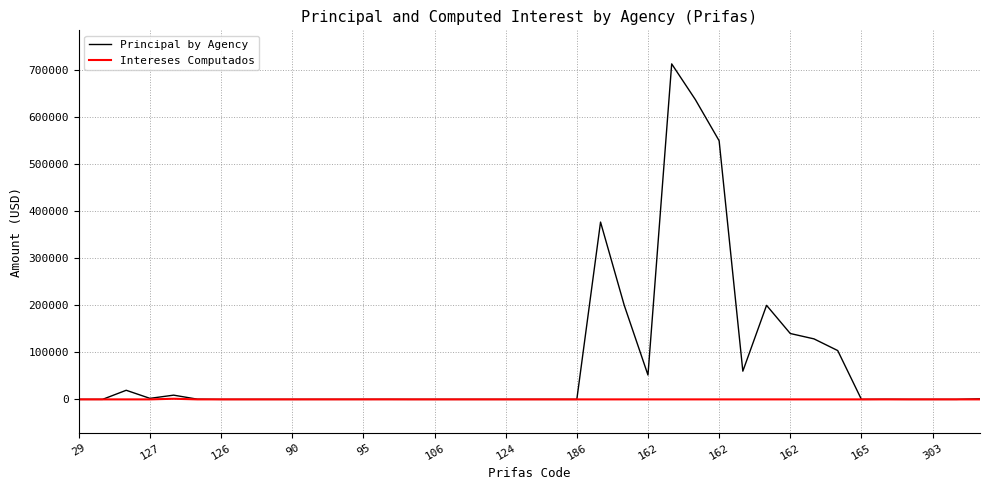

Rank the series by their average value, from highest to lowest.

Principal by Agency, Intereses Computados